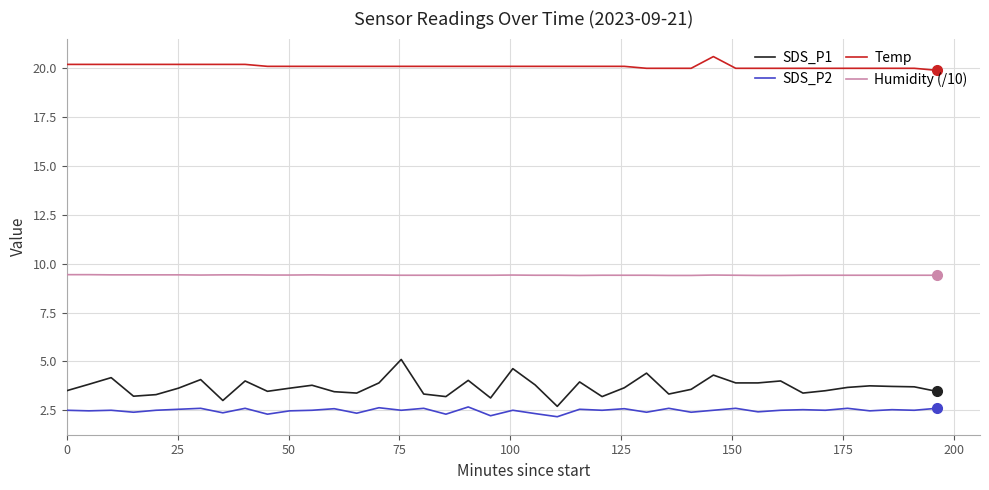

What is the difference between the maximum and minimum values in the SDS_P2 series?

0.5